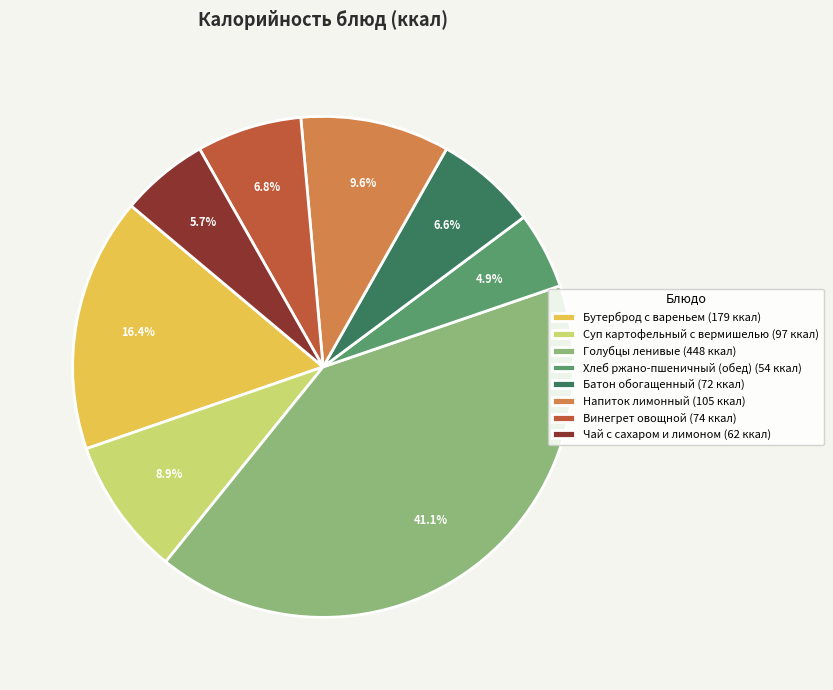

What is the ratio of the value at Батон обогащенный (72 ккал) to the value at Хлеб ржано-пшеничный (обед) (54 ккал)?

1.3